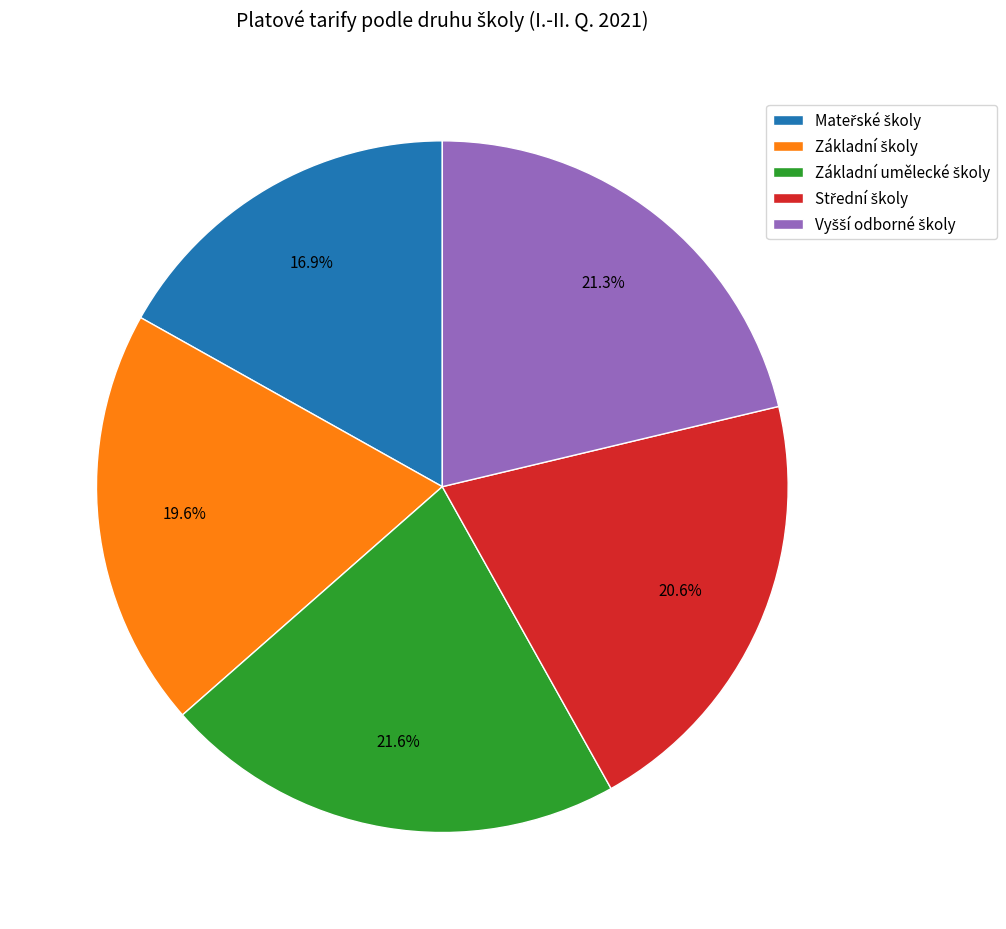

Is there any slice that represents more than half of the pie?

No